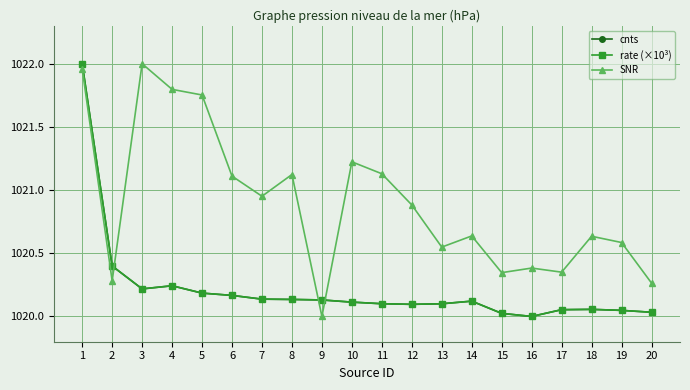

Which series has the largest total across all categories?

SNR